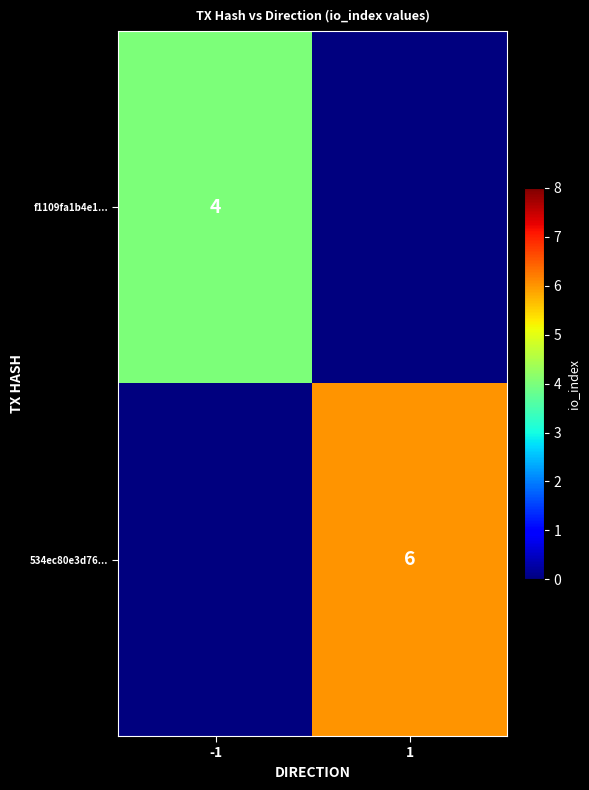

Is it true that f1109fa1b4e1... equals 3 at -1?

False